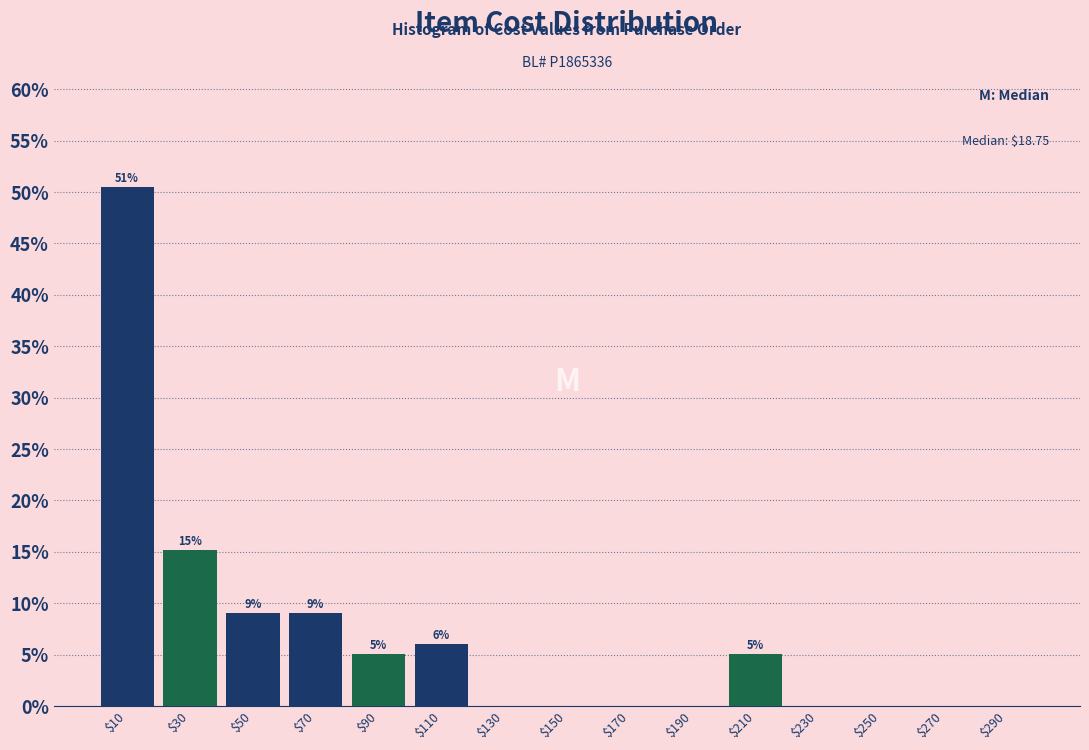

Which range on the x-axis has the tallest bar?

0 to 20